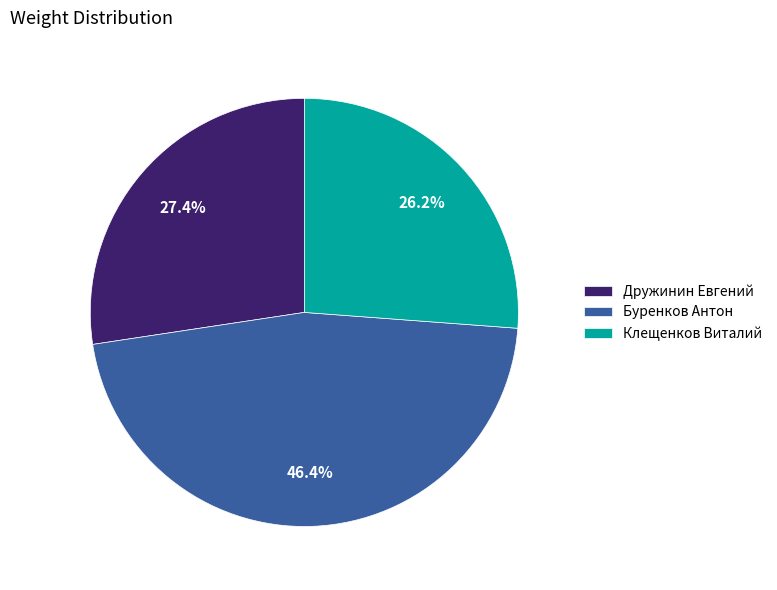

Rank the categories by value from lowest to highest.

Клещенков Виталий, Дружинин Евгений, Буренков Антон